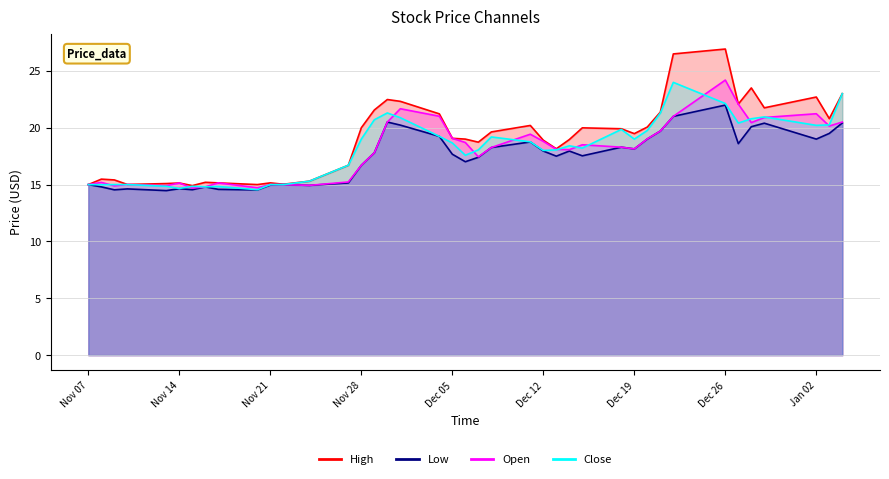

What is the spread (max minus min) of values at 2017-11-17?

0.6